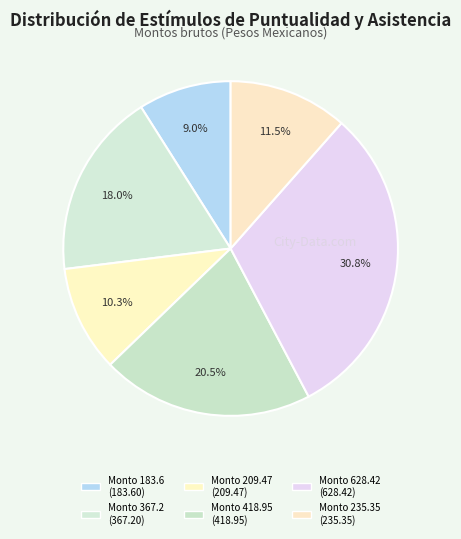

Count the number of slices in the pie.

6